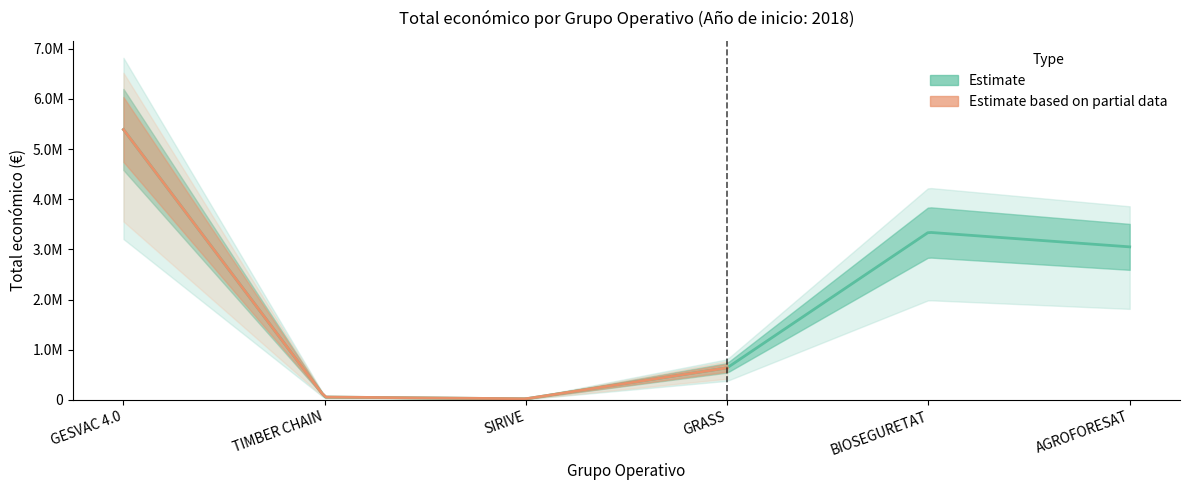

Read the value at BIOSEGURETAT.

3342252